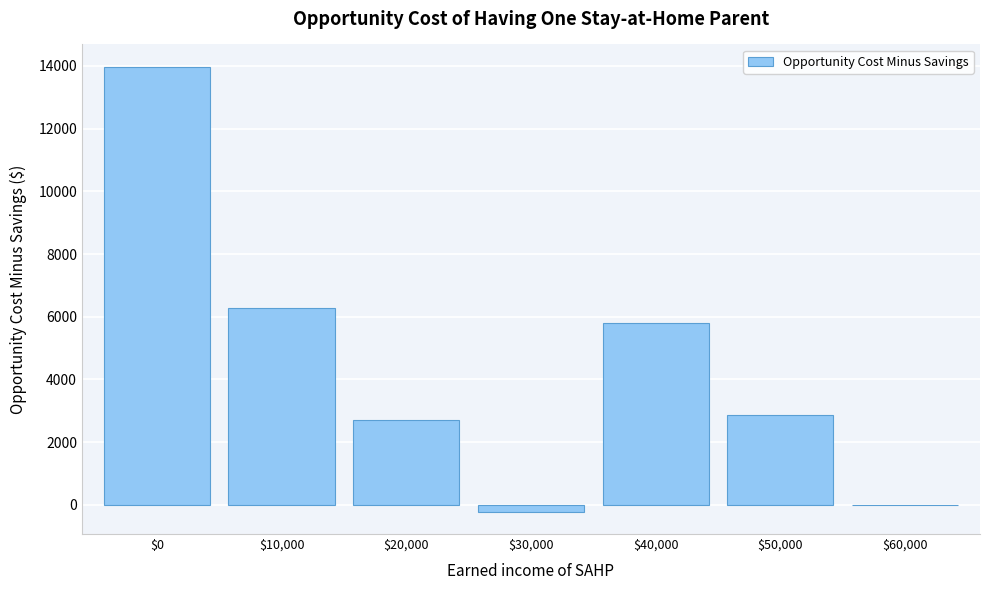

What is the maximum value shown in the chart?

13973.0